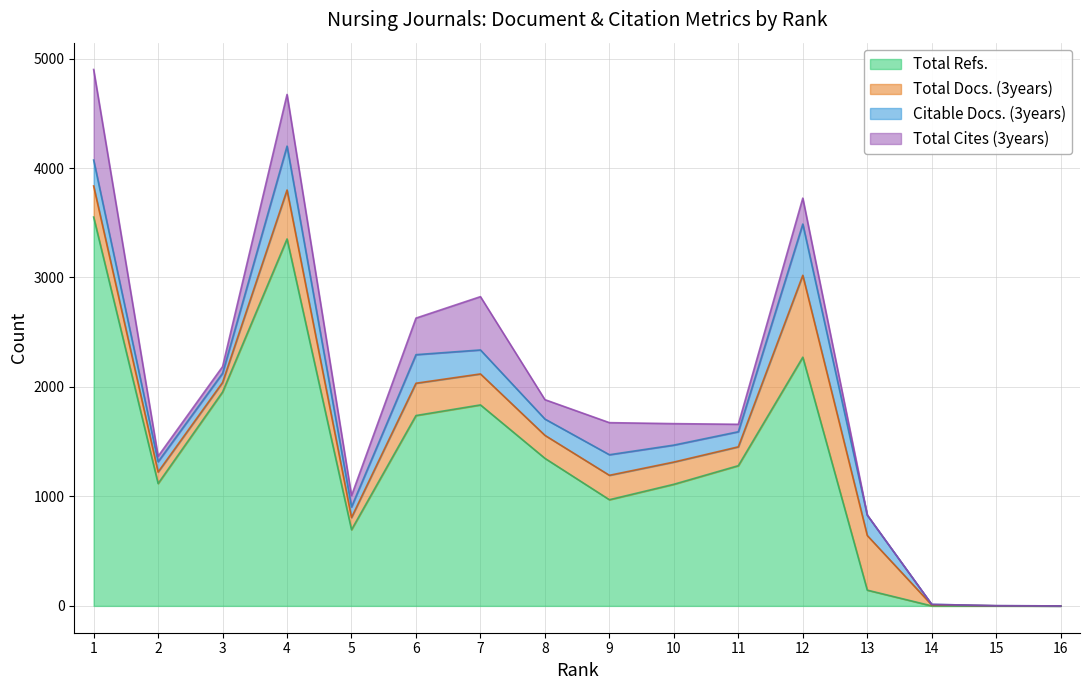

Does the chart have visible grid lines?

Yes